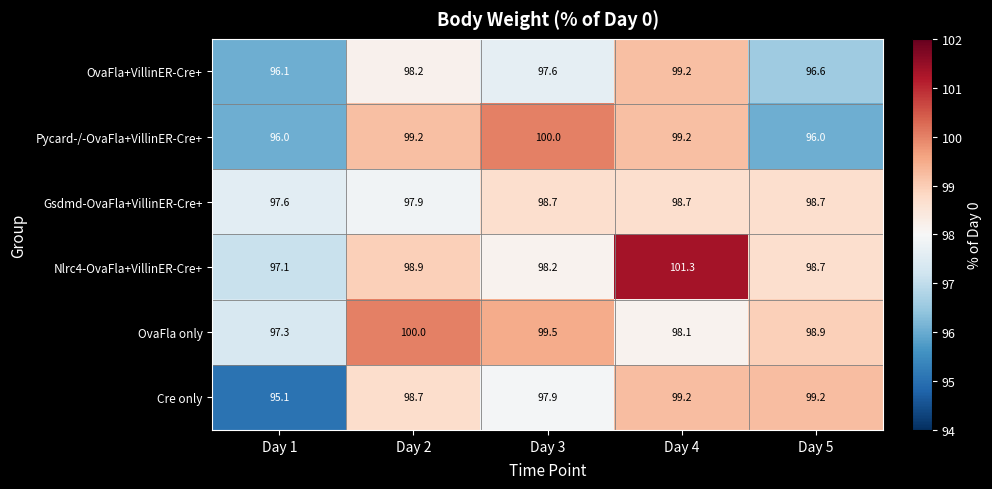

What is the sum of the Gsdmd-OvaFla+VillinER-Cre+ values at Day 2 and Day 1?

195.5